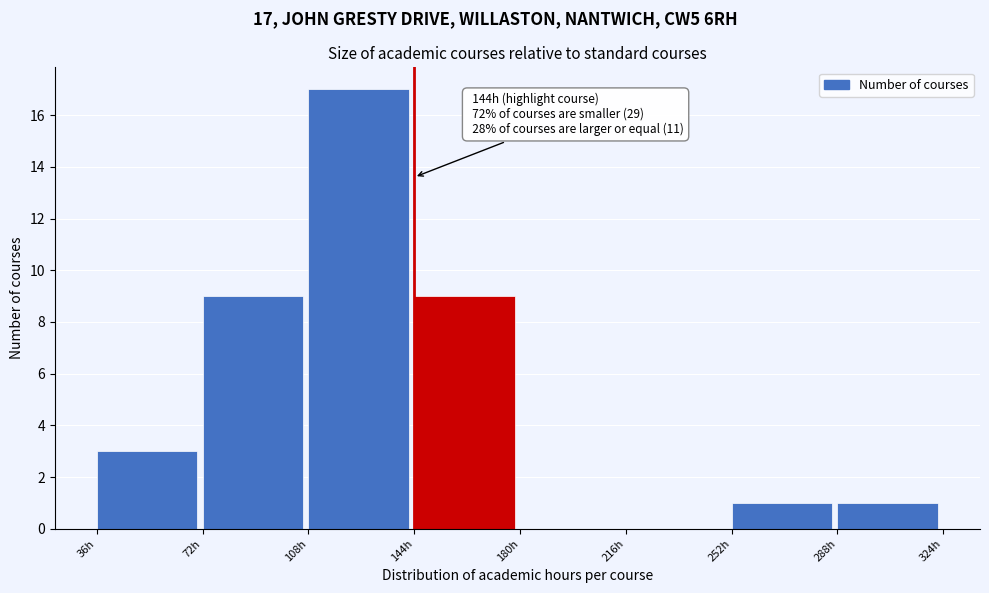

Over which range of the x-axis is the bar tallest?

108 to 144